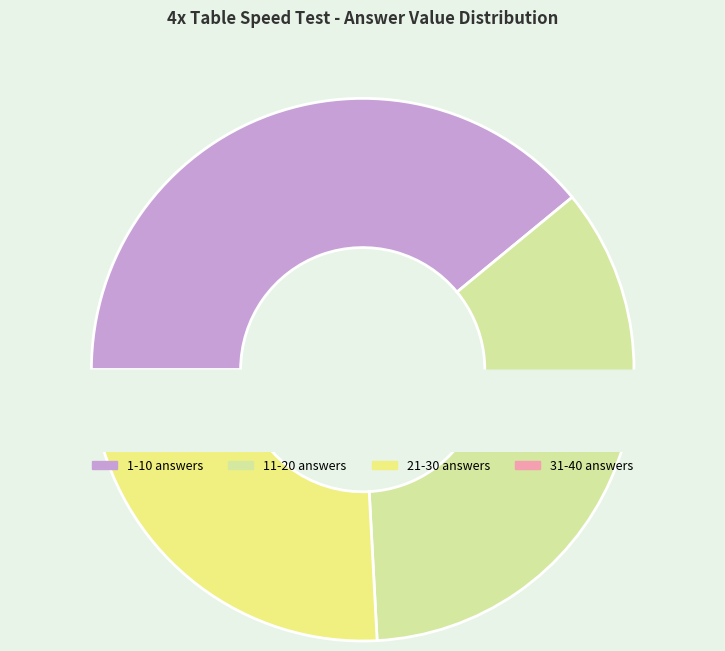

True or false: 21-30 answers accounts for 30% of the total.

False